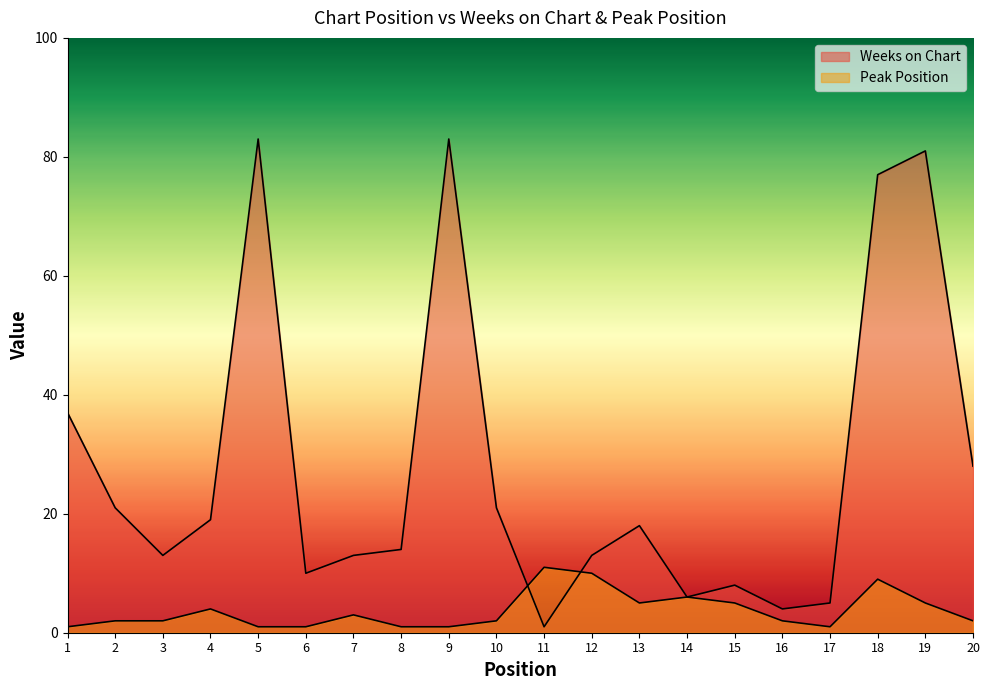

The value of Weeks on Chart at 11 is 1. True or false?

True